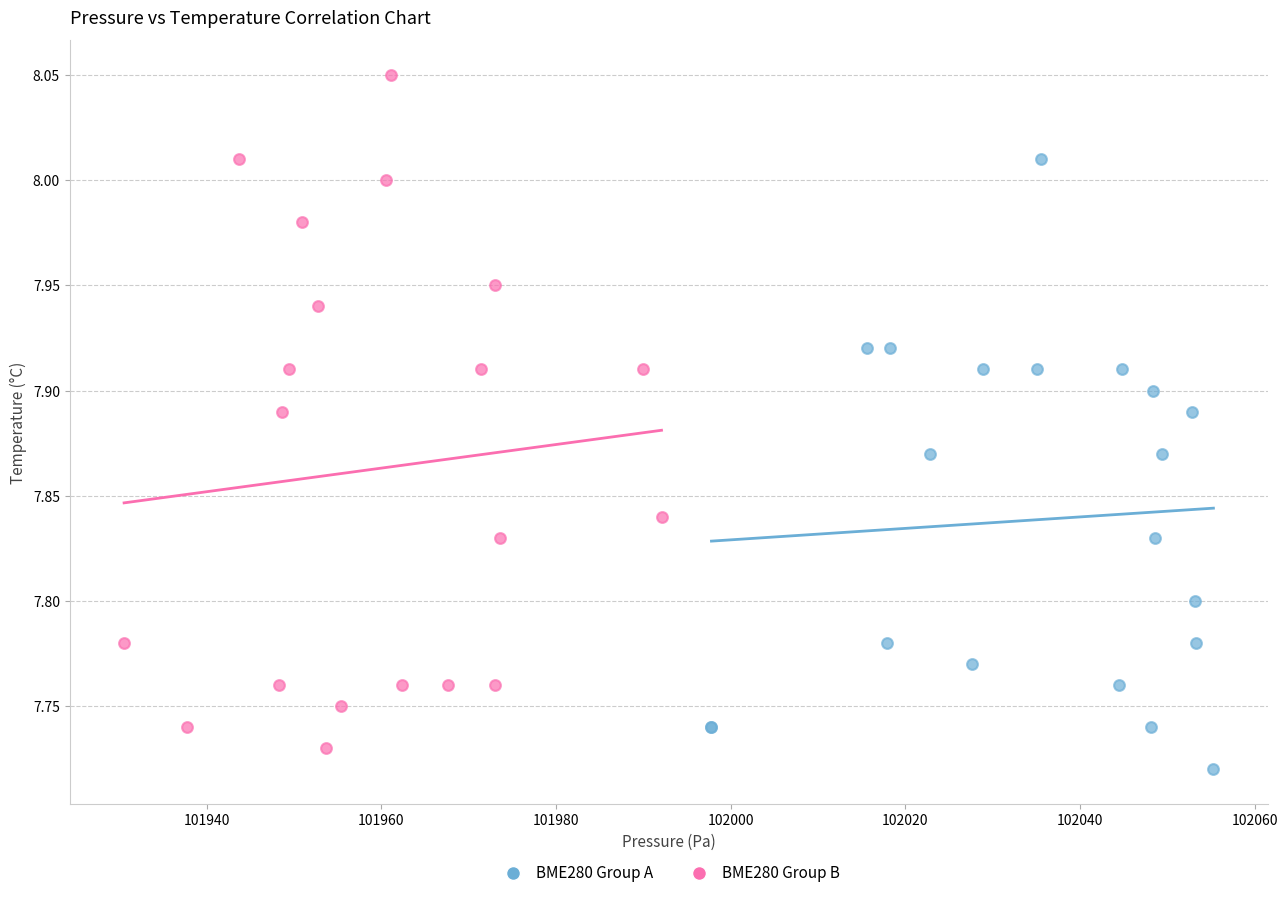

Which series contains the highest Y value?

BME280 Group B